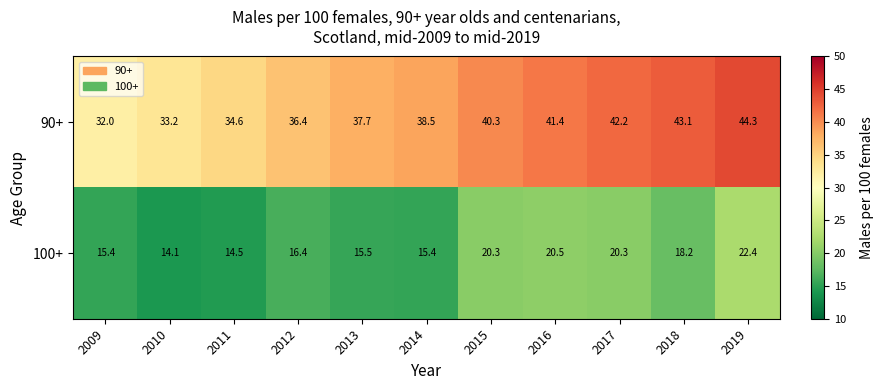

At which label does 100+ reach its peak?

2019